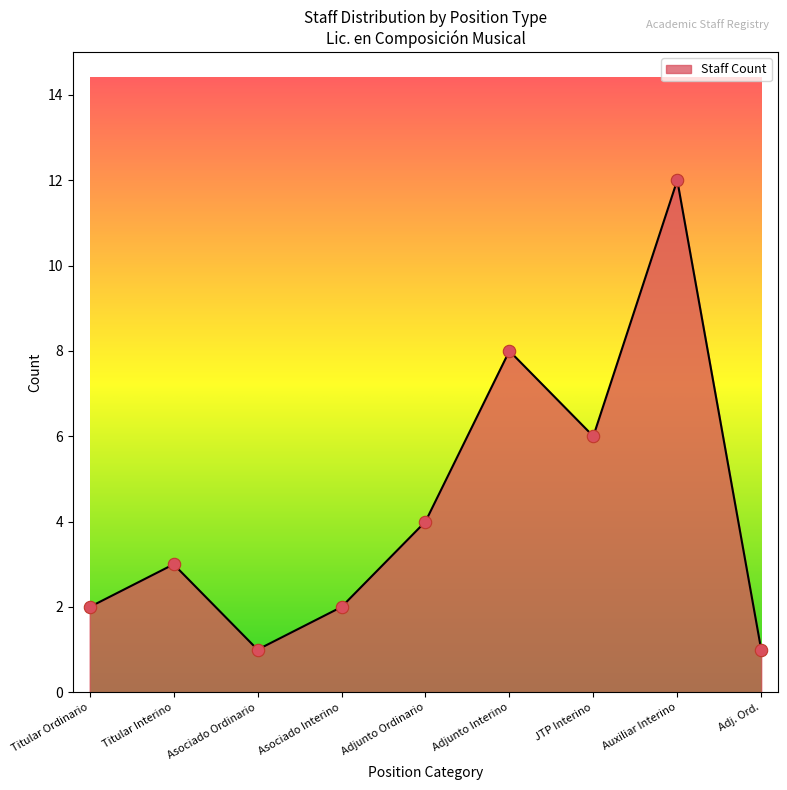

Which has a higher value, Titular Interino or Adjunto Ordinario?

Adjunto Ordinario